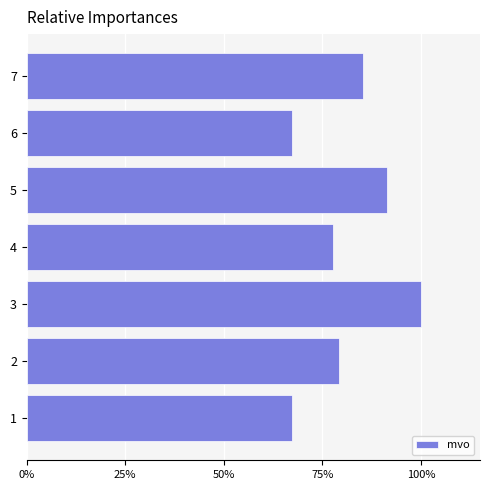

Are the bars horizontal?

Yes